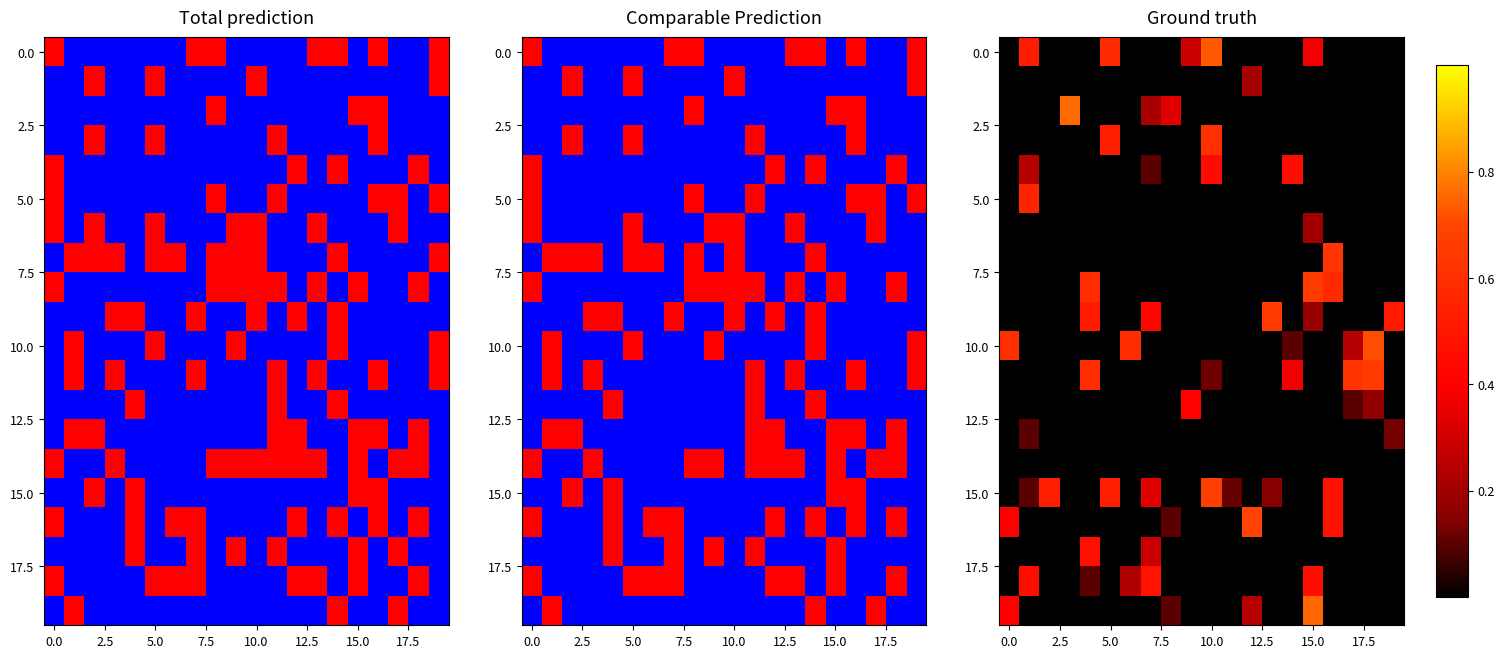

Which series has the largest total across all categories?

15.0